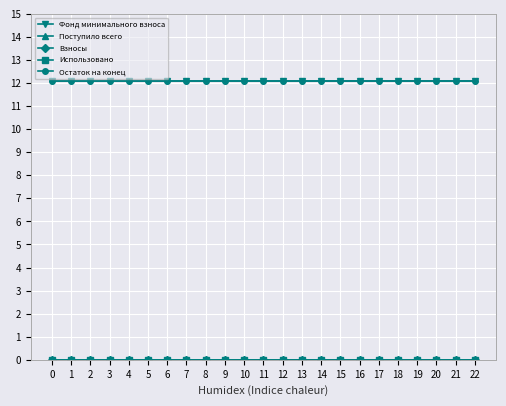

The value of Остаток на конец at 17 is 20.9. True or false?

False